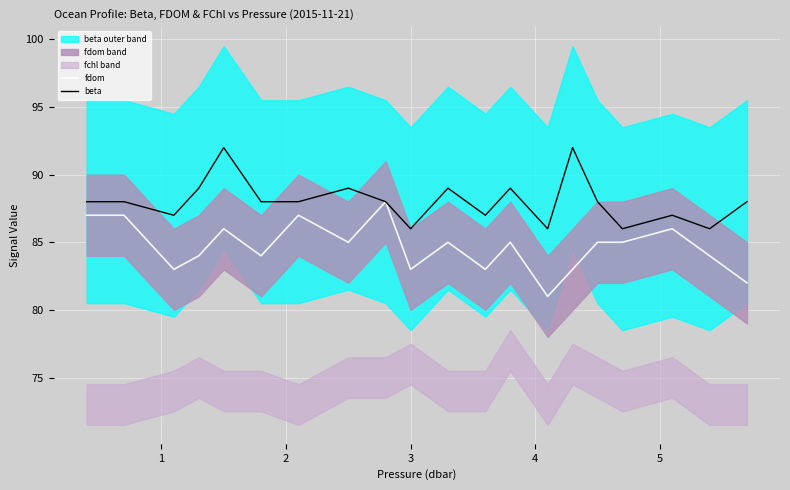

What value does the beta series have at 1?

88